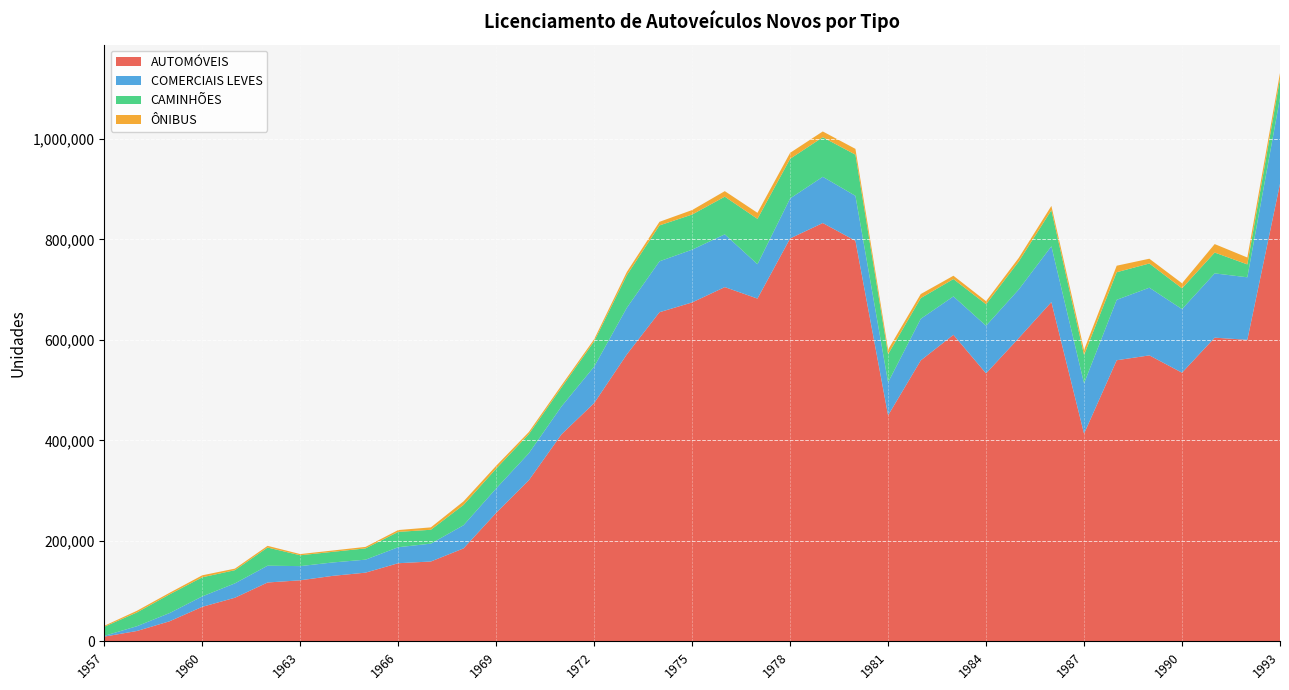

Reading left to right, what are all the values shown in this chart?

AUTOMÓVEIS: 9478	20677	40020	68762	86863	117204	121562	130435	136794	155552	158982	185059	255802	320690	412121	474343	571193	655140	674633	705136	682288	802004	832669	797395	449872	559191	610126	533424	603623	675353	413438	559542	569231	534769	604510	600189	910605
COMERCIAIS LEVES: 1532	9532	16339	20735	28595	33405	28241	26672	25853	31845	35533	46096	48631	53724	55523	72513	92817	101353	105013	105042	68397	79606	92021	89401	65736	82801	76458	94777	96752	111034	100194	120294	134731	126568	127934	124462	170781
CAMINHÕES: 18063	27384	37211	38053	26289	36194	21536	21174	22451	30547	27609	40458	39433	38167	37643	50342	64818	71433	69901	74971	90247	78891	78706	81933	55938	41257	34573	42884	55664	71853	56385	54912	48178	41313	41464	25659	38383
ÔNIBUS: 1904	3333	3159	3949	3050	3349	2420	2624	2956	3632	4788	7002	5627	4123	4336	4222	6400	7167	8931	10986	12038	11861	11529	11532	9179	8045	6575	5997	7141	8488	10068	12968	9485	10091	16865	13706	11396